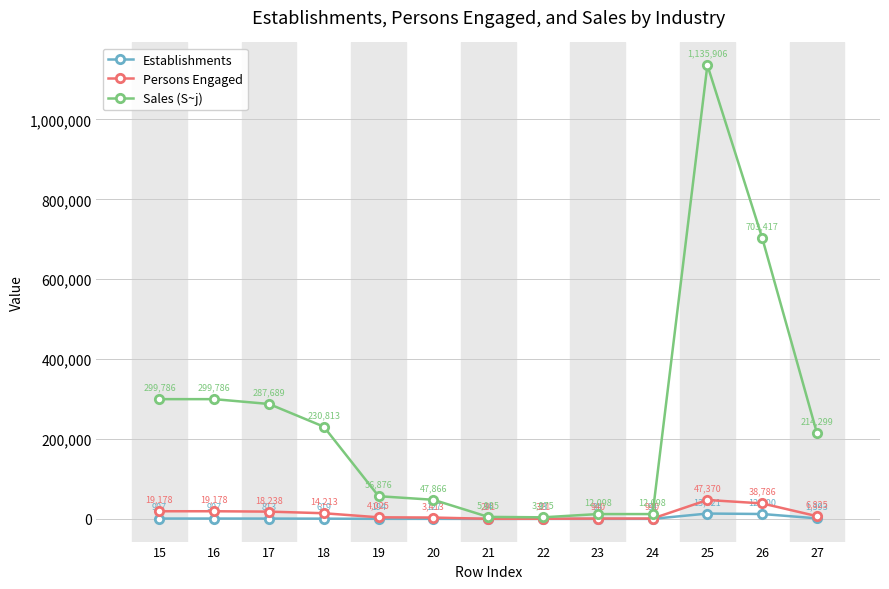

How many data points does each series have?

13